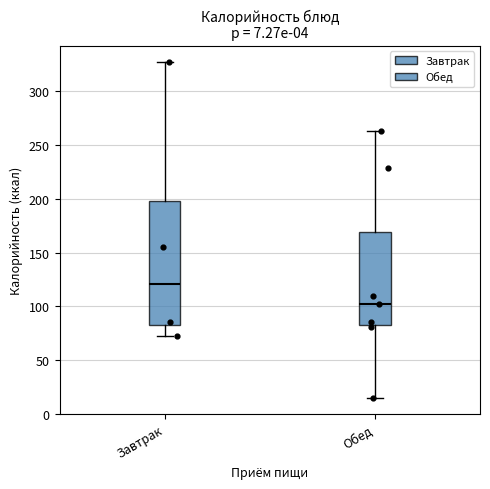

Which box's median line is the lowest?

Обед